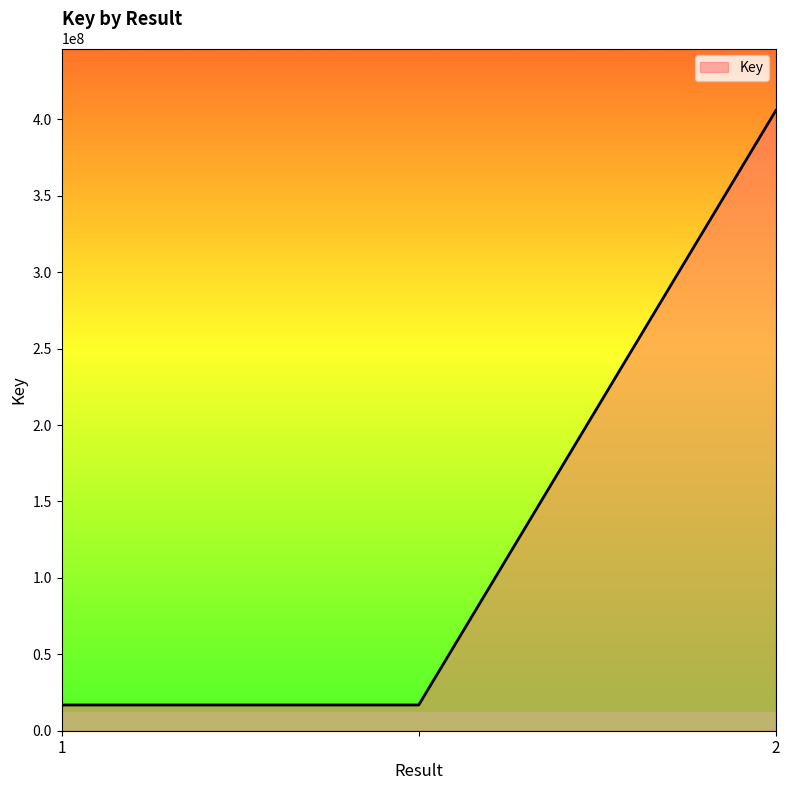

What is the smallest value displayed?

16842695